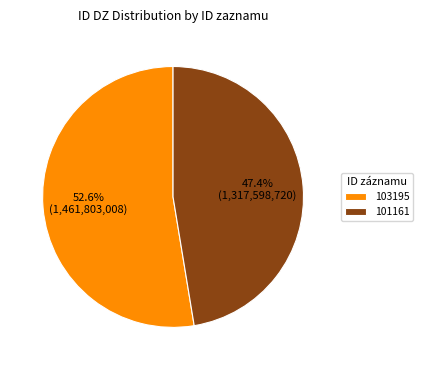

Count the number of slices in the pie.

2